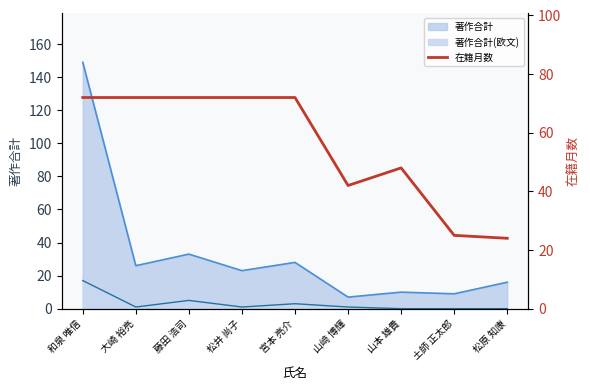

Is it true that the value at 大崎 裕亮 is 42?

False